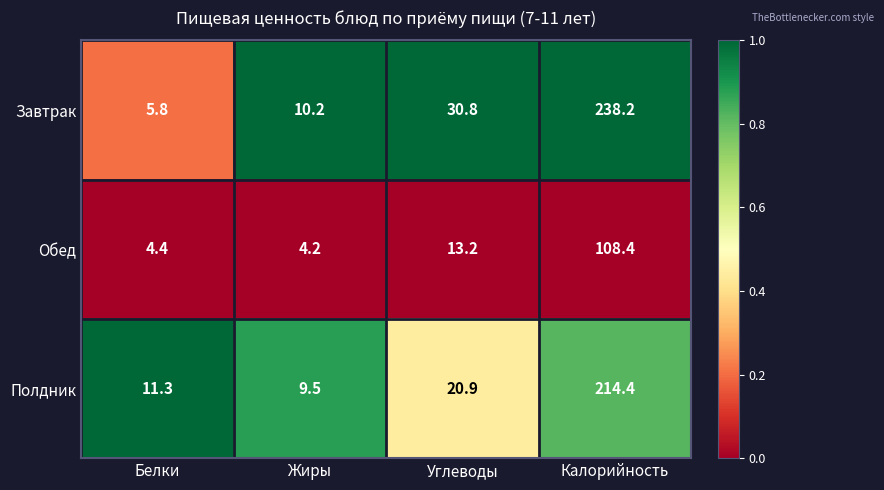

The Полдник series shows 284.5 at Калорийность. True or false?

False